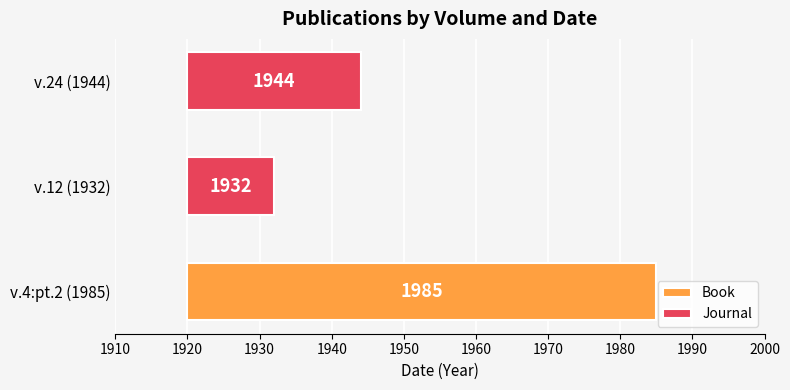

Which has a higher value, v.12 (1932) or v.24 (1944)?

v.24 (1944)